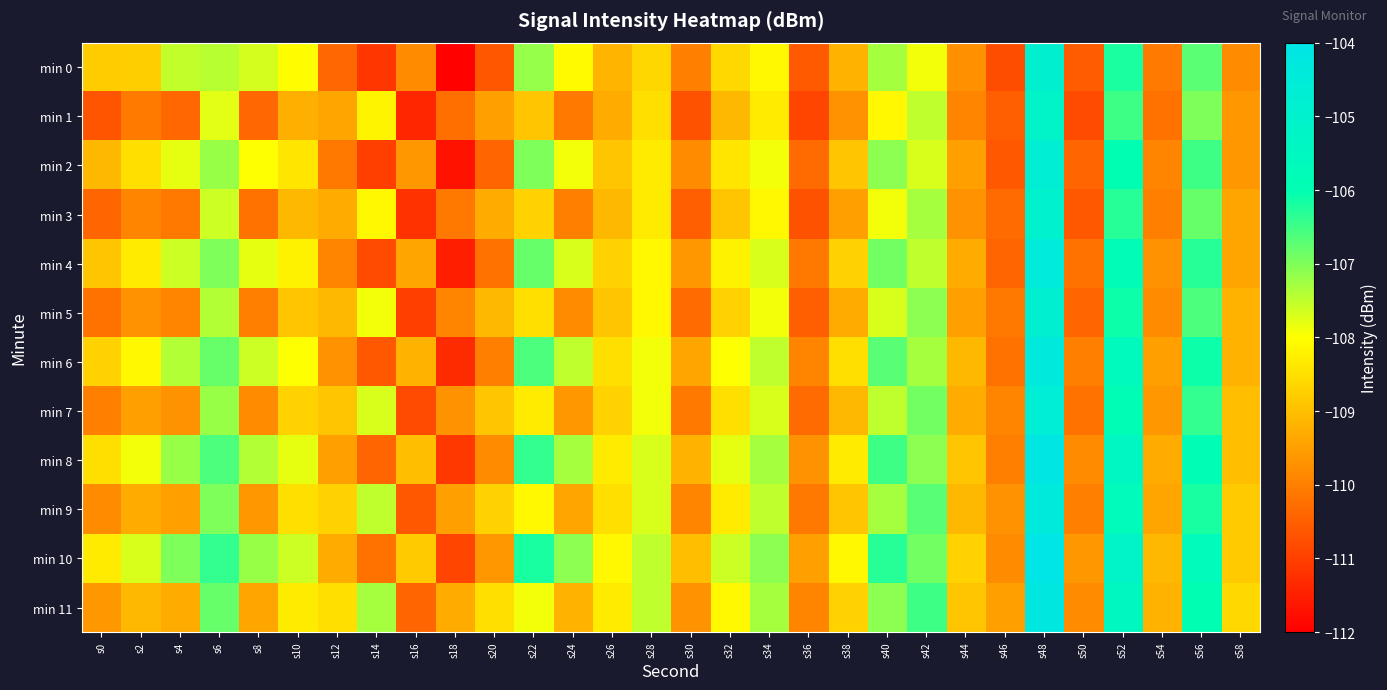

Which category has the highest value across all series?

s48